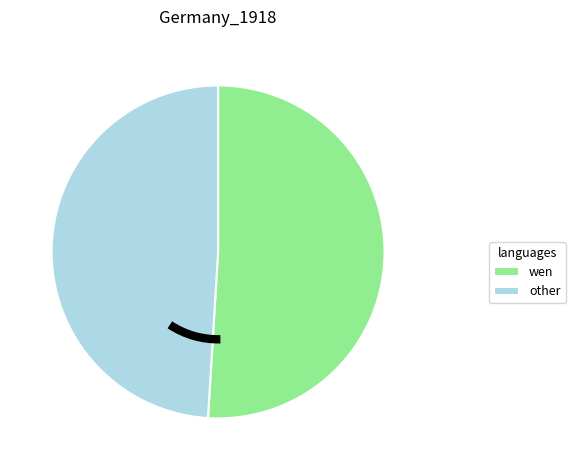

How many slices are in this pie chart?

2